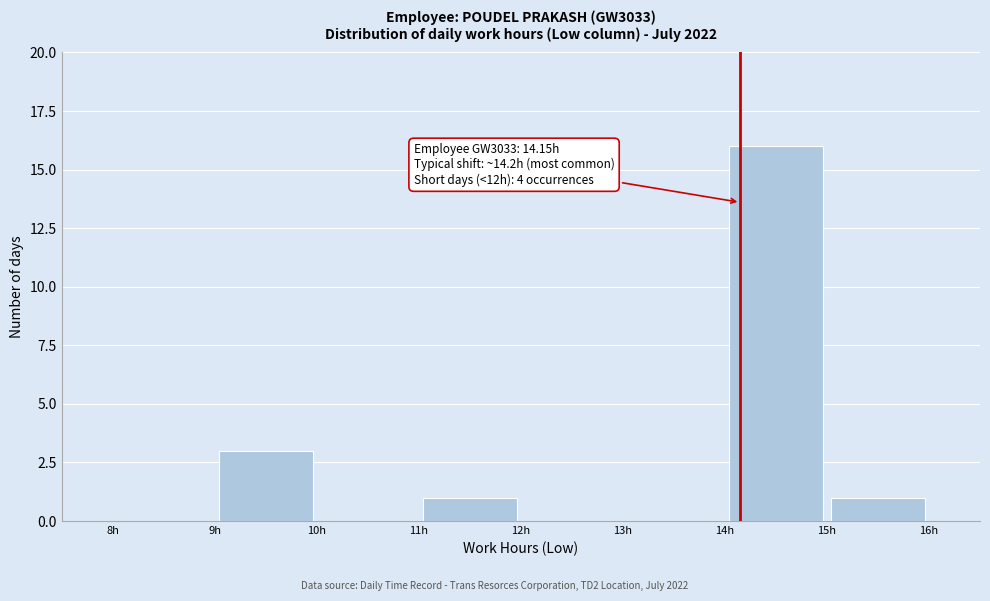

Which range on the x-axis has the tallest bar?

14 to 15